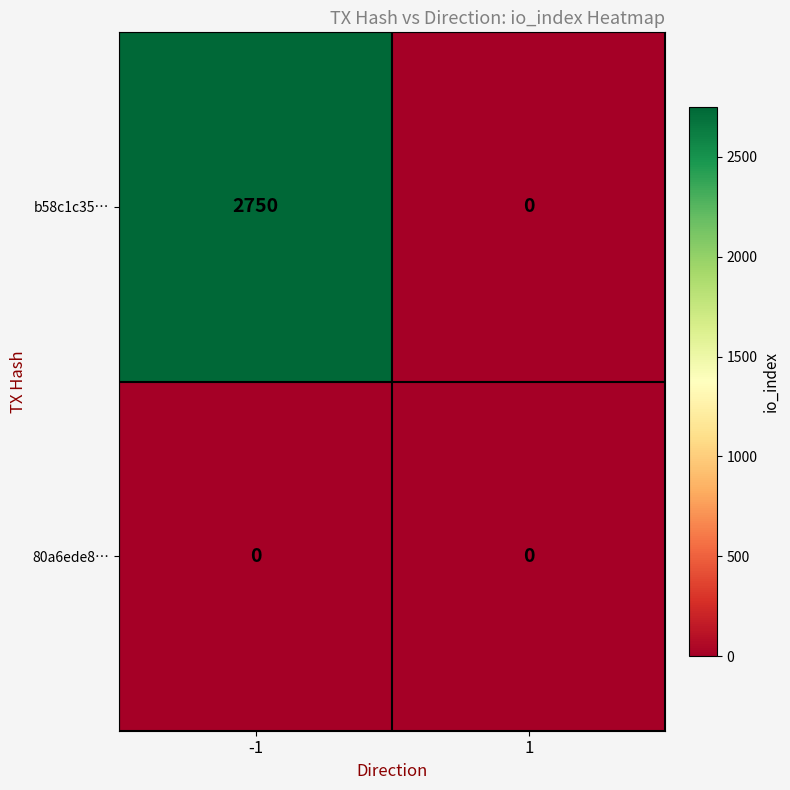

At which category is the sum across all series the highest?

-1